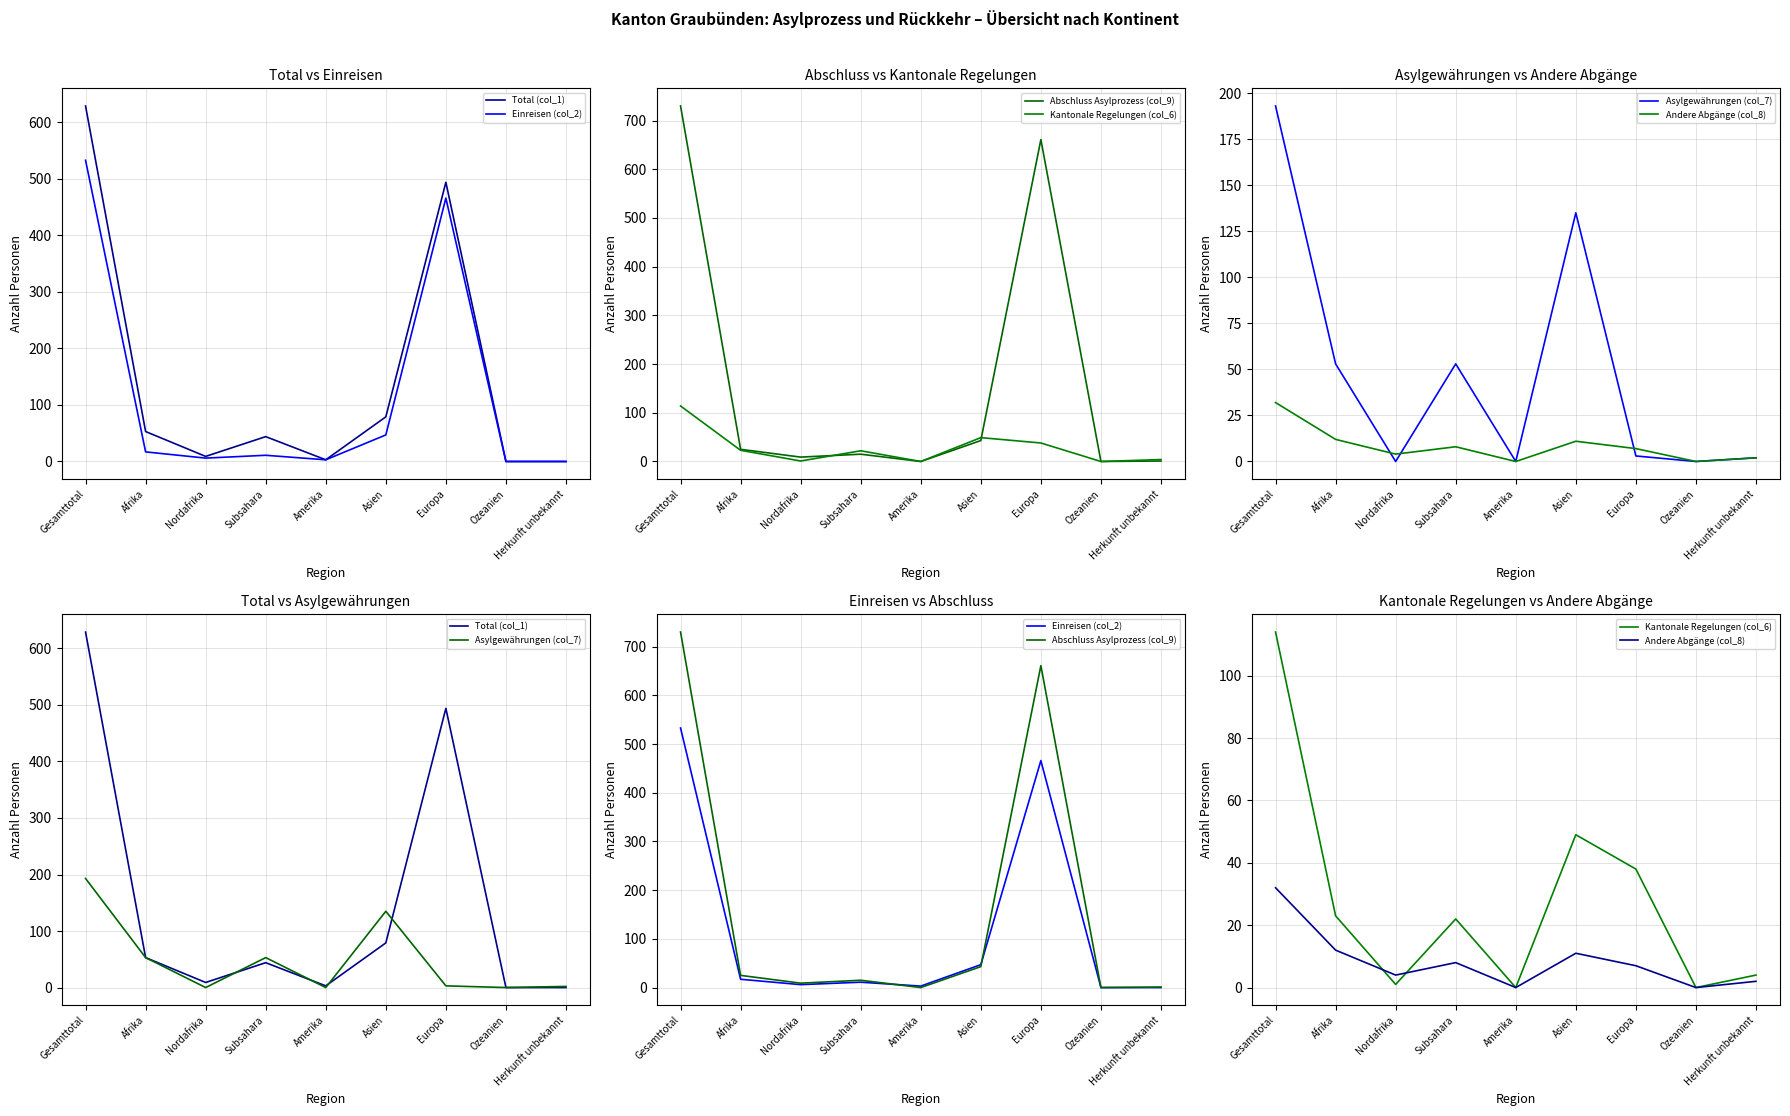

True or false: Kantonale Regelungen (col_6) and Einreisen (col_2) intersect in this chart.

True